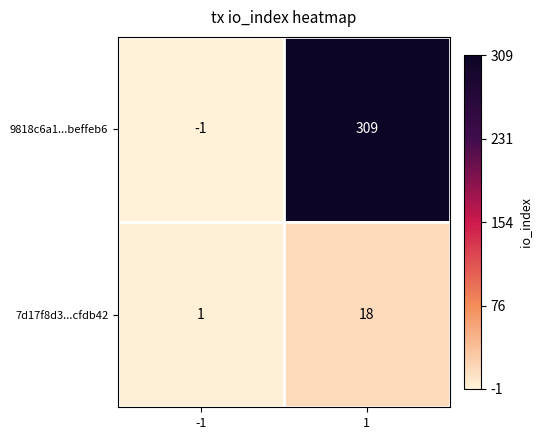

Which category has the lowest value across all series?

-1